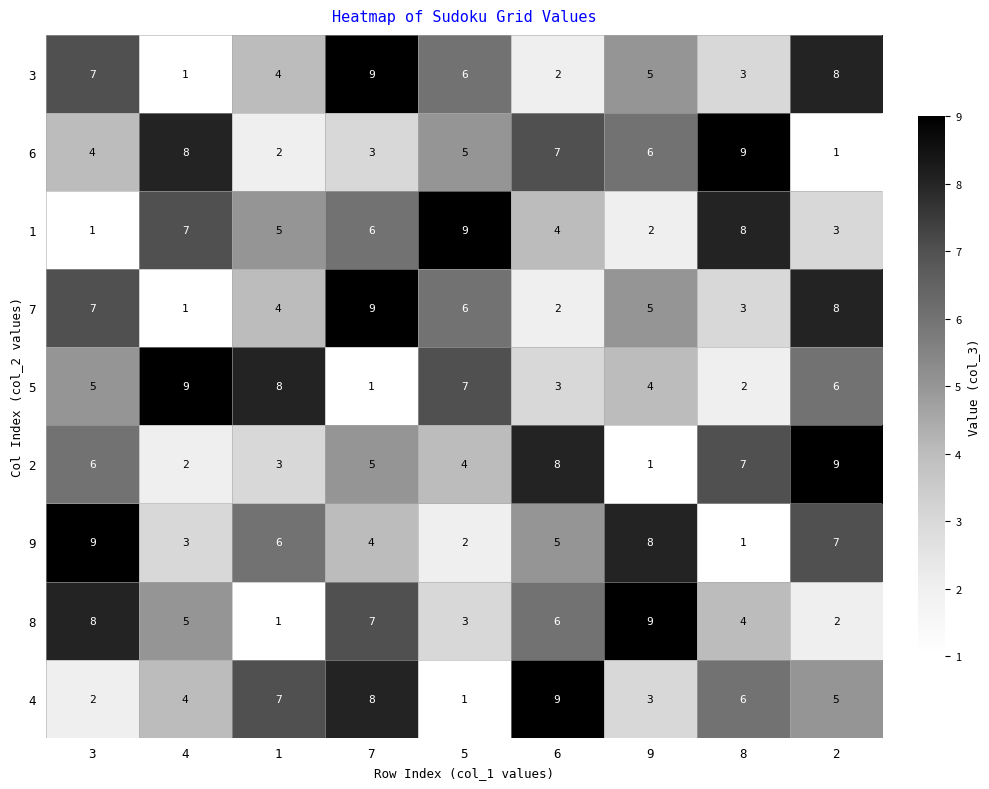

What is the maximum value shown in the chart?

9